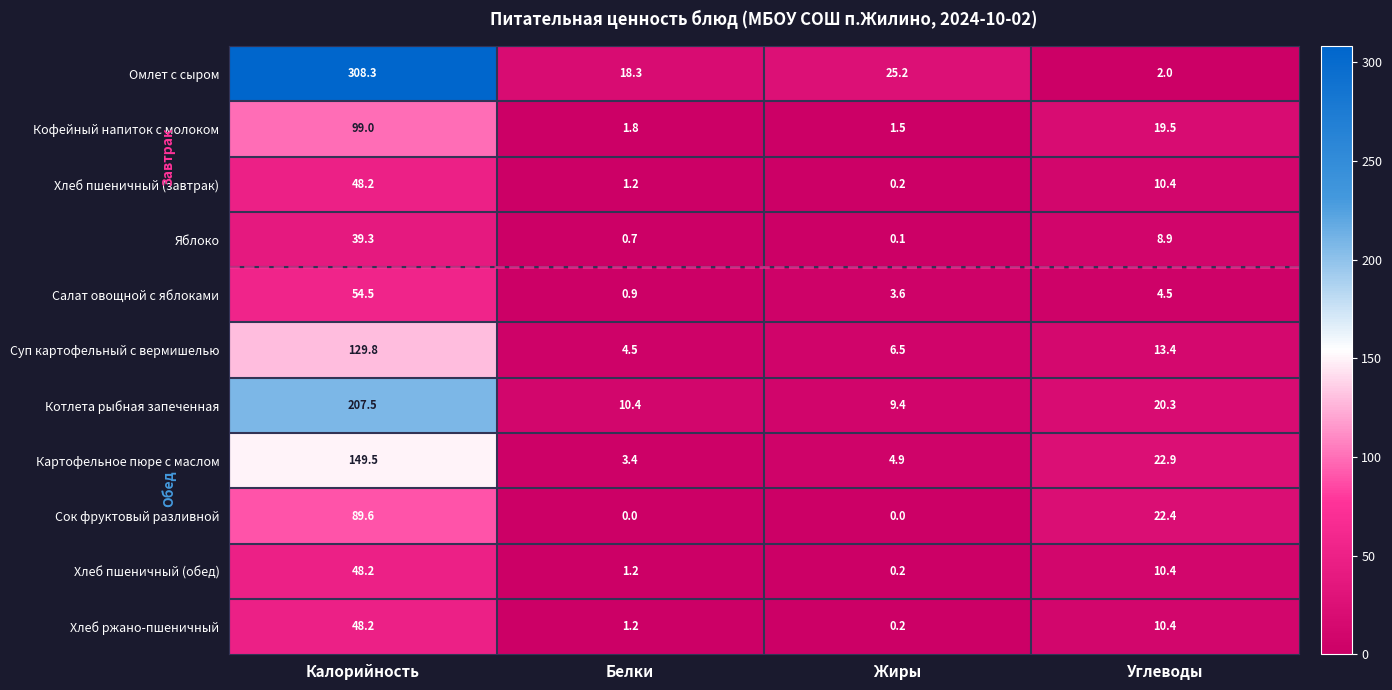

What is the average value of the Суп картофельный с вермишелью series?

38.6